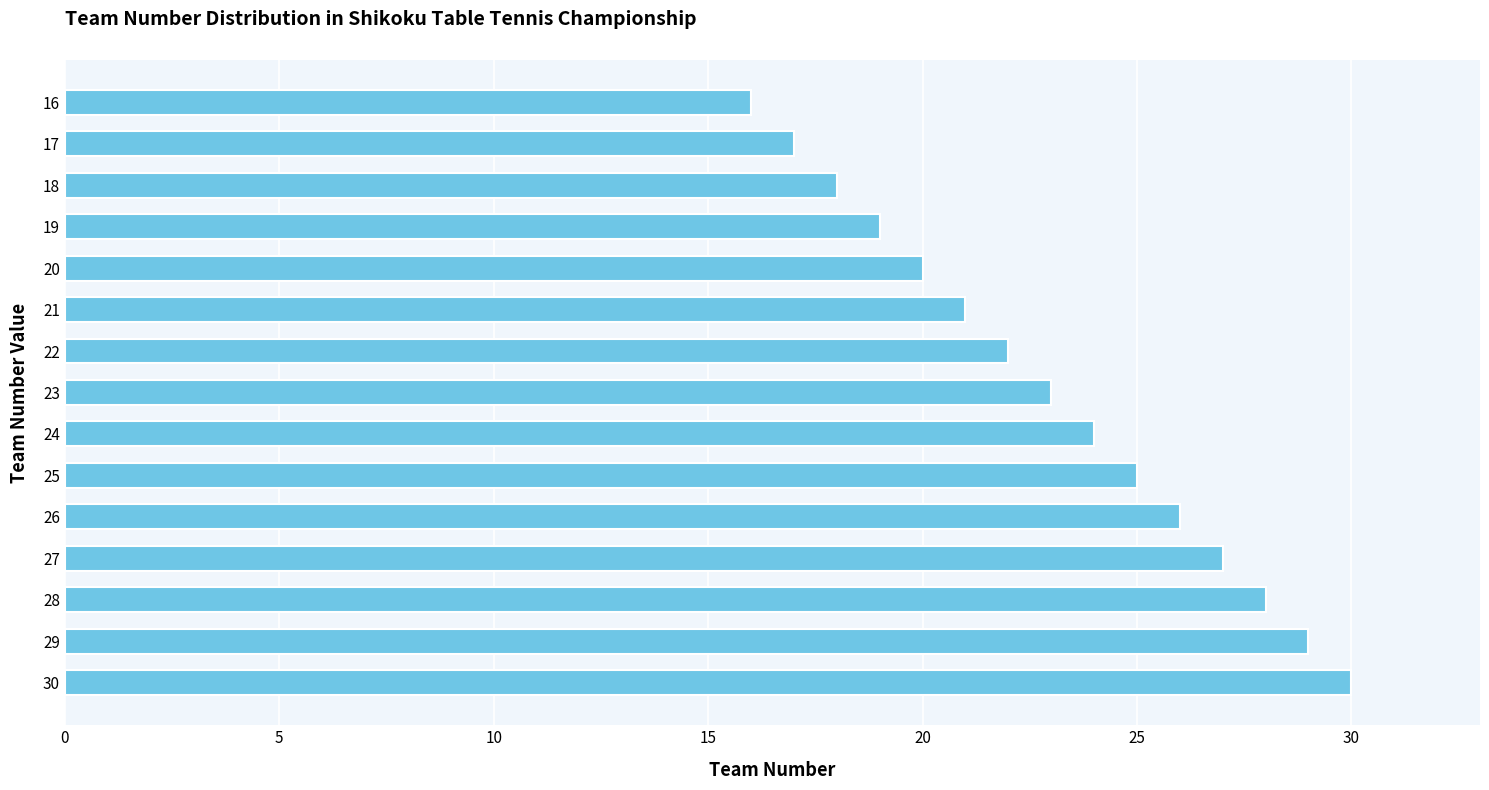

What is the approximate value at 30, to the nearest 5?

30